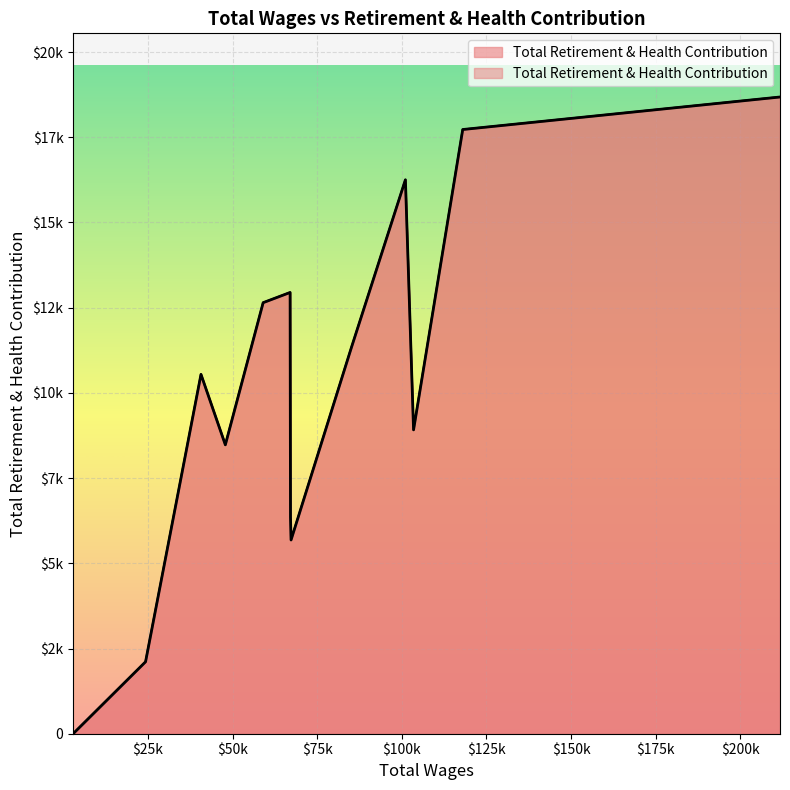

What is the difference between the maximum and minimum values?

18681